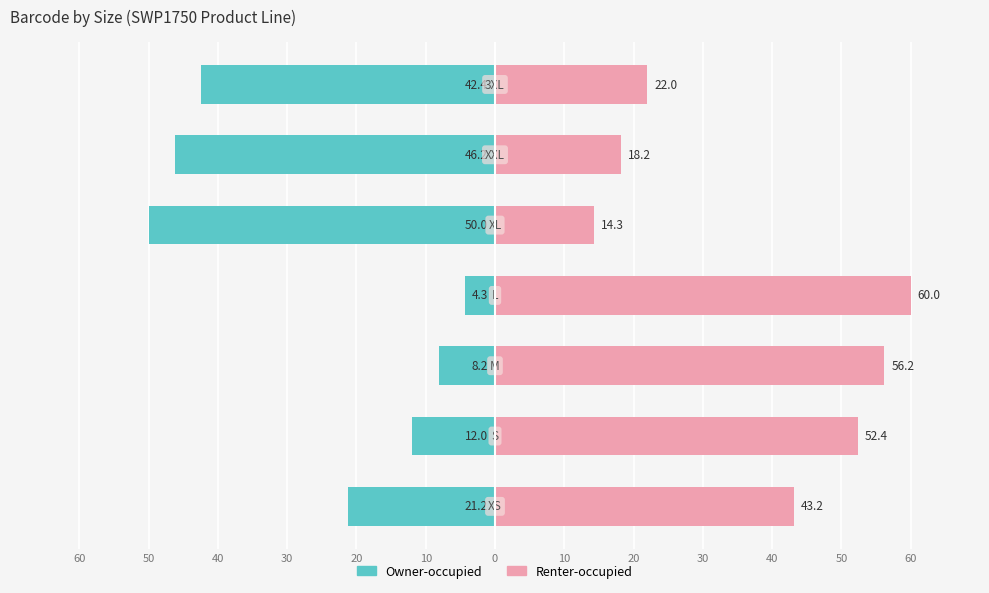

What is the difference between the maximum and minimum values in the Owner-occupied series?

45.7